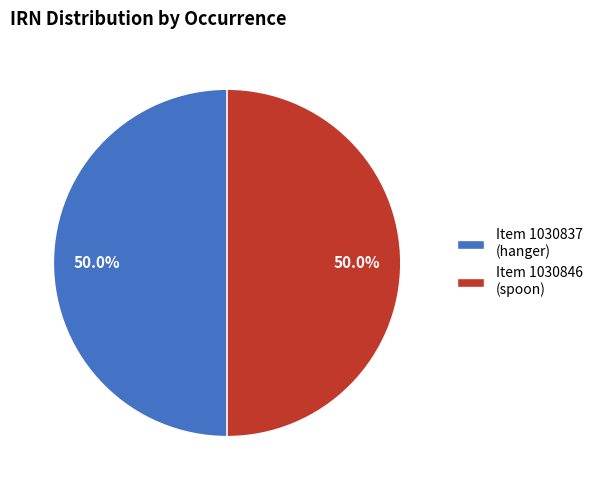

Approximately how many times larger is the value at Item 1030846 (spoon) compared to Item 1030837 (hanger)?

1.0